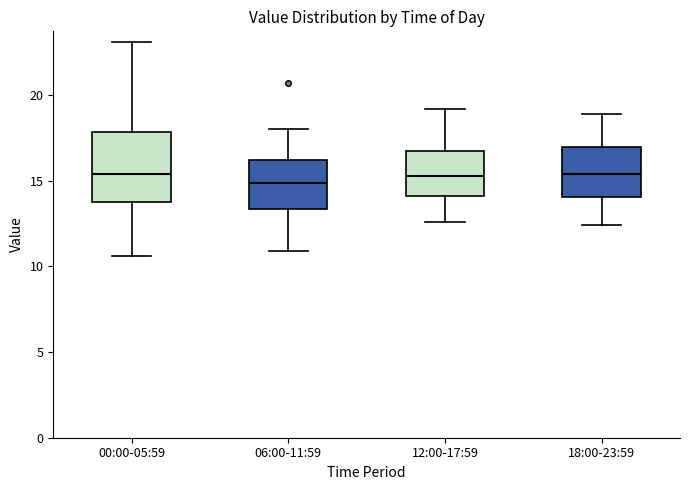

Where does the upper whisker of the box for 12:00-17:59 end on the y-axis? The values are not printed on the chart, so give them approximately, as read against the axis.

19.0